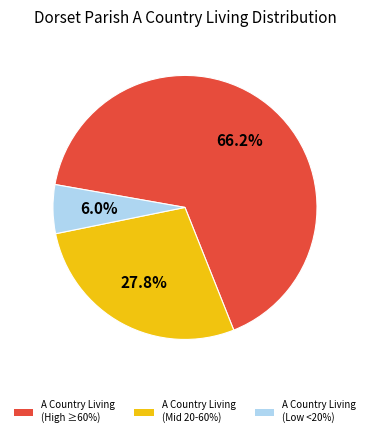

Count the number of slices in the pie.

3